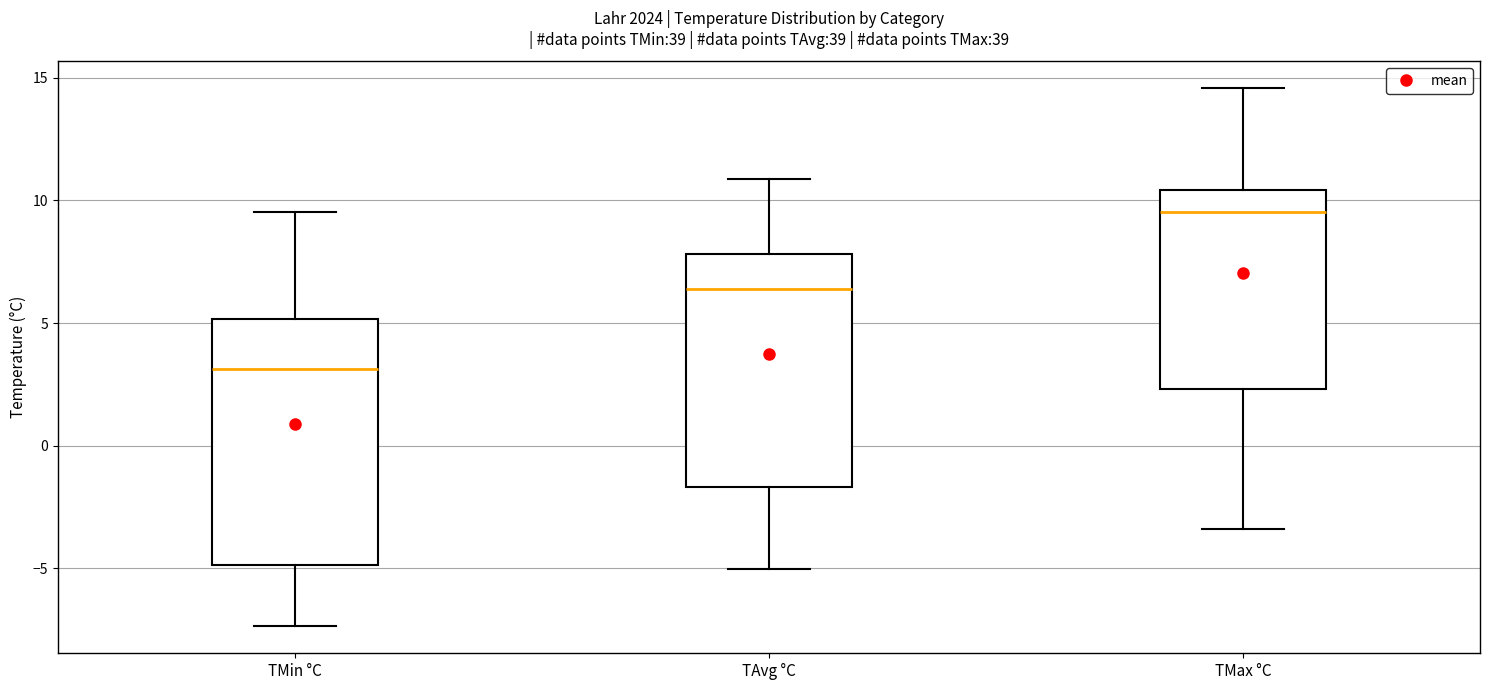

Reading left to right, transcribe this box plot: for each box, give where its median line is, the range the box spans, and where its two whiskers end, as read against the y-axis. The values are not printed on the chart, so give them approximately, as read against the axis.

TMin °C: median 3.0, box -5.0 to 5.0, whiskers -7.5 to 9.5
TAvg °C: median 6.5, box -1.5 to 8.0, whiskers -5.0 to 11.0
TMax °C: median 9.5, box 2.5 to 10.5, whiskers -3.5 to 14.5